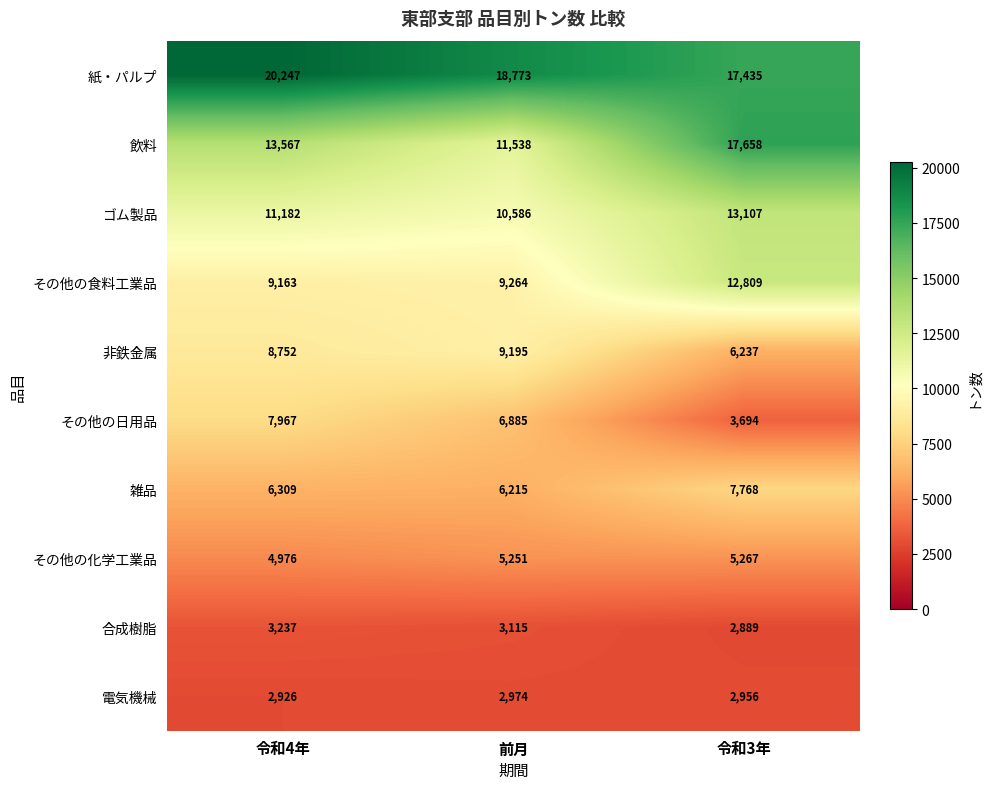

What value does the 飲料 series have at 前月, to the nearest 10?

11540